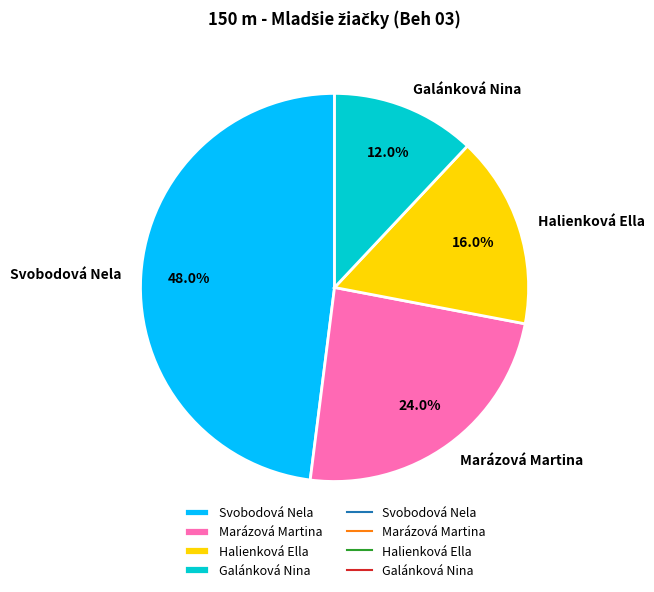

Does any single category account for the majority?

No